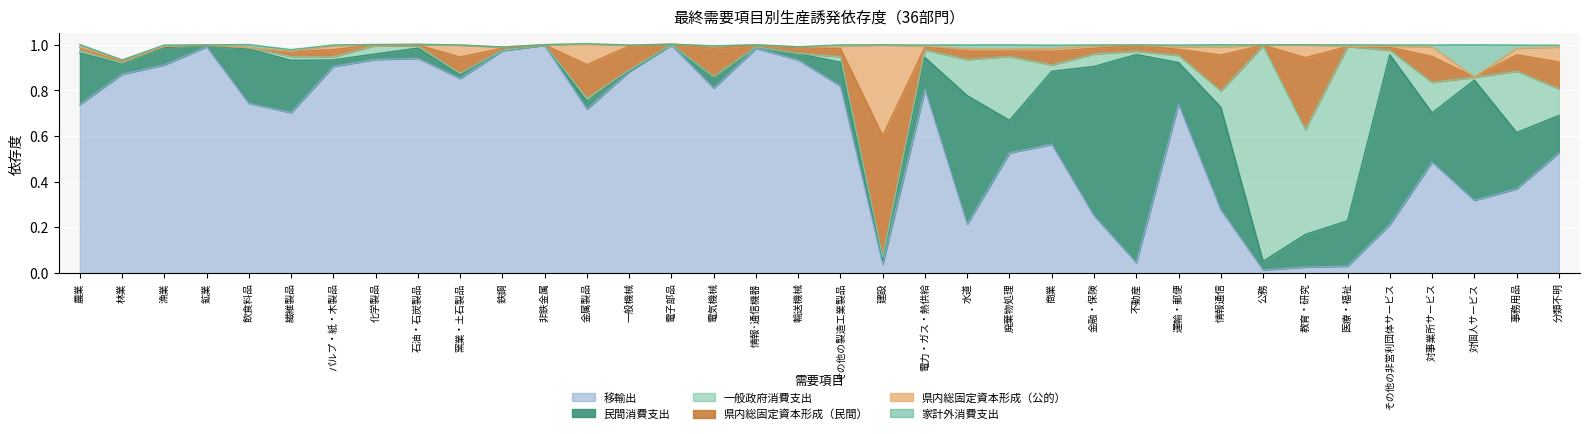

At how many categories does at least one series exceed 0?

36